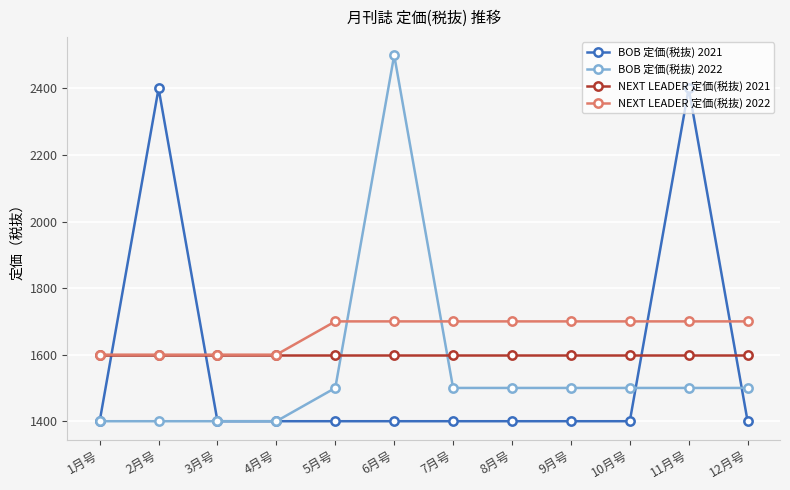

What is the label of the 8th point from the right?

5月号